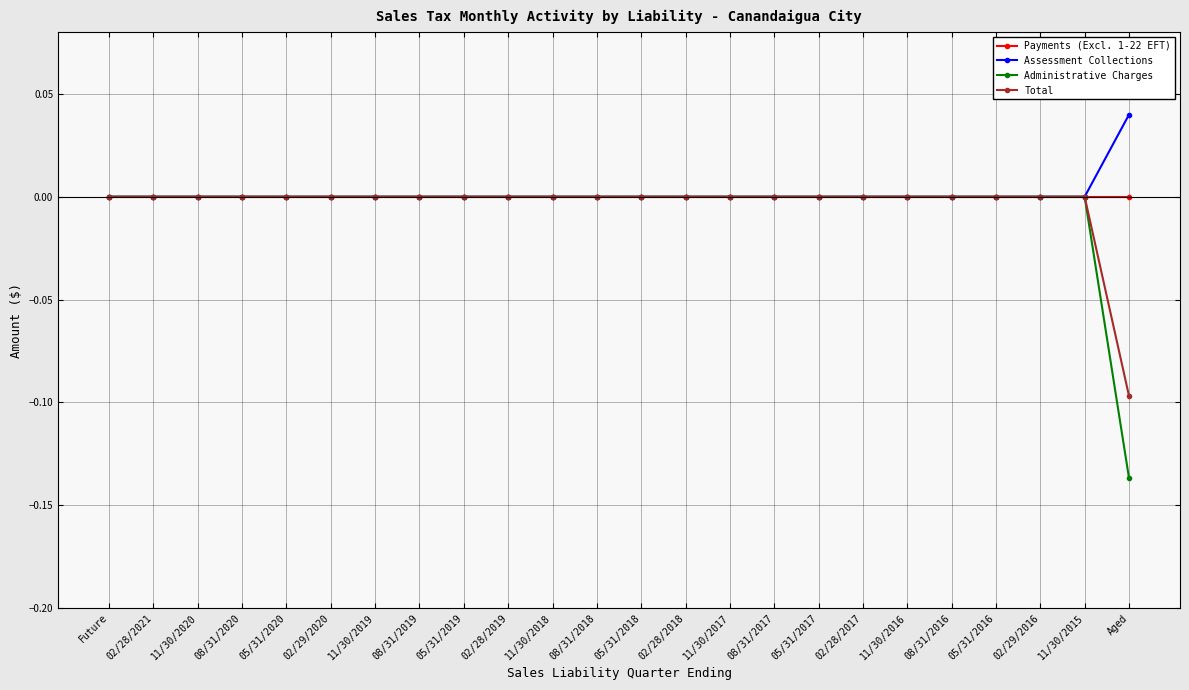

Which series has the largest range (max minus min)?

Administrative Charges